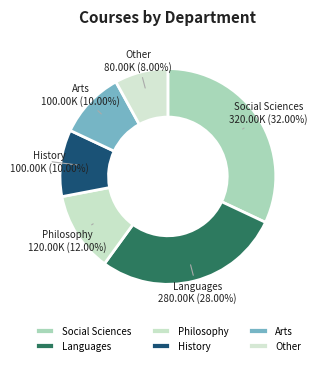

Combined, do History and Arts account for over 50%?

No